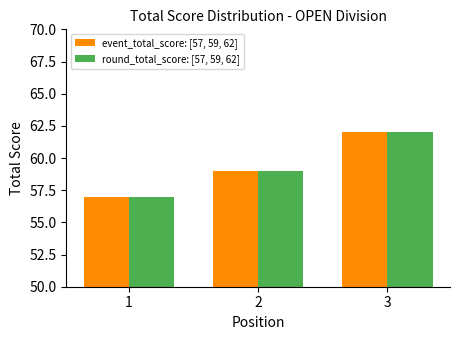

How many groups of bars are there?

3